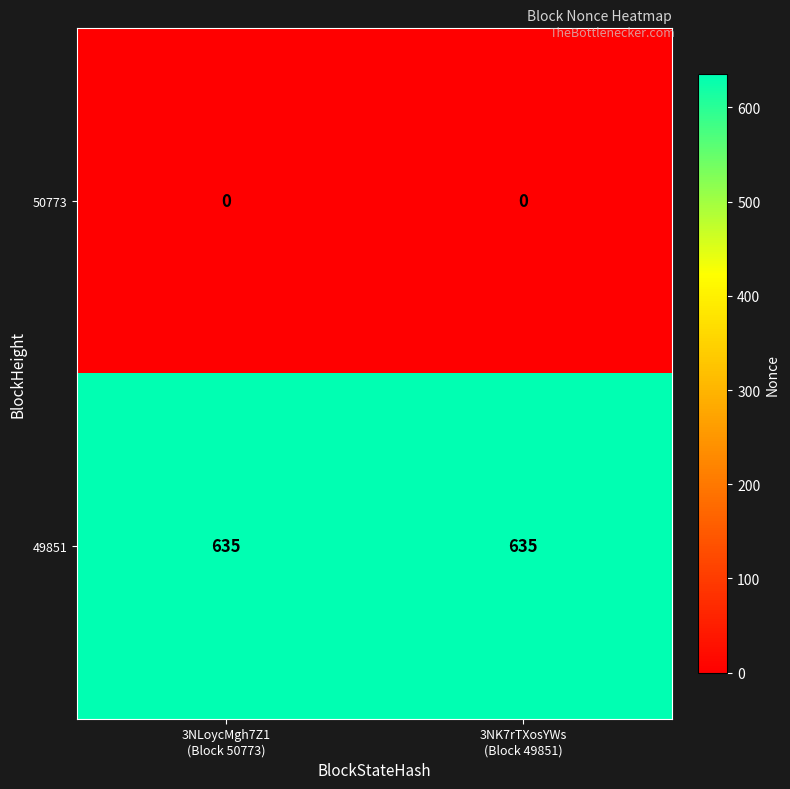

What is the lowest value of the 49851 series?

635